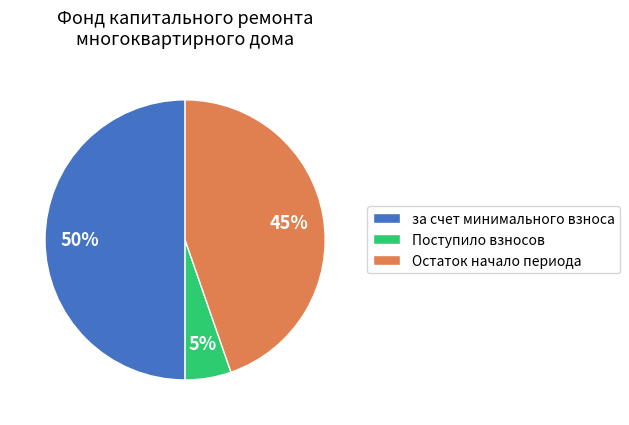

How many segments does this pie chart have?

3